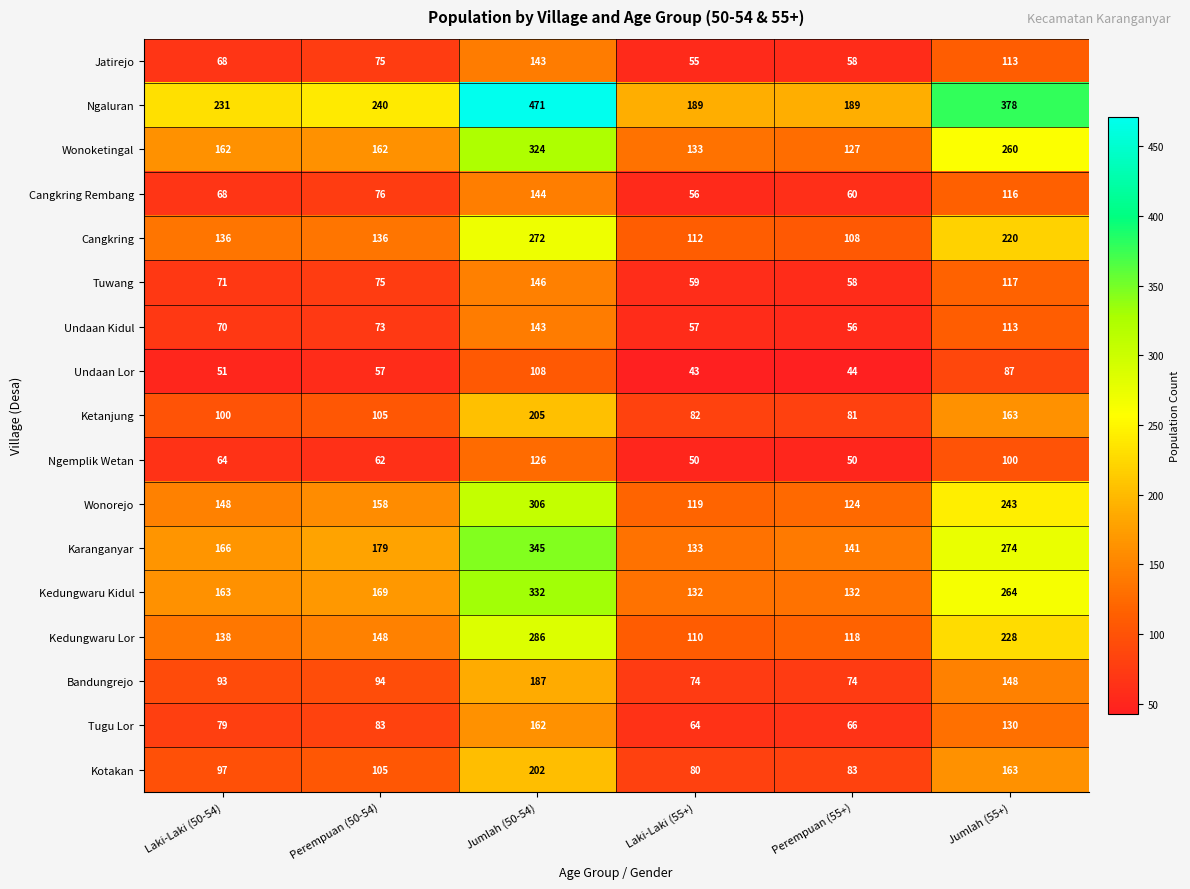

Which series has the largest range (max minus min)?

Ngaluran